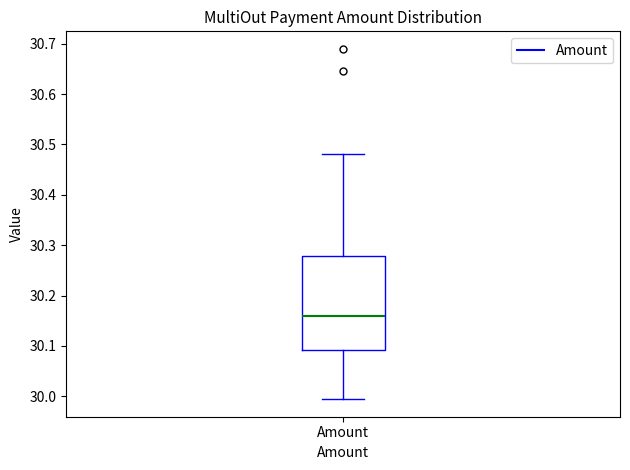

Transcribe this box plot: give where the median line is, the range the box spans, and where the two whiskers end, as read against the y-axis. The values are not printed on the chart, so give them approximately, as read against the axis.

median 30.16, box 30.09 to 30.28, whiskers 29.99 to 30.48